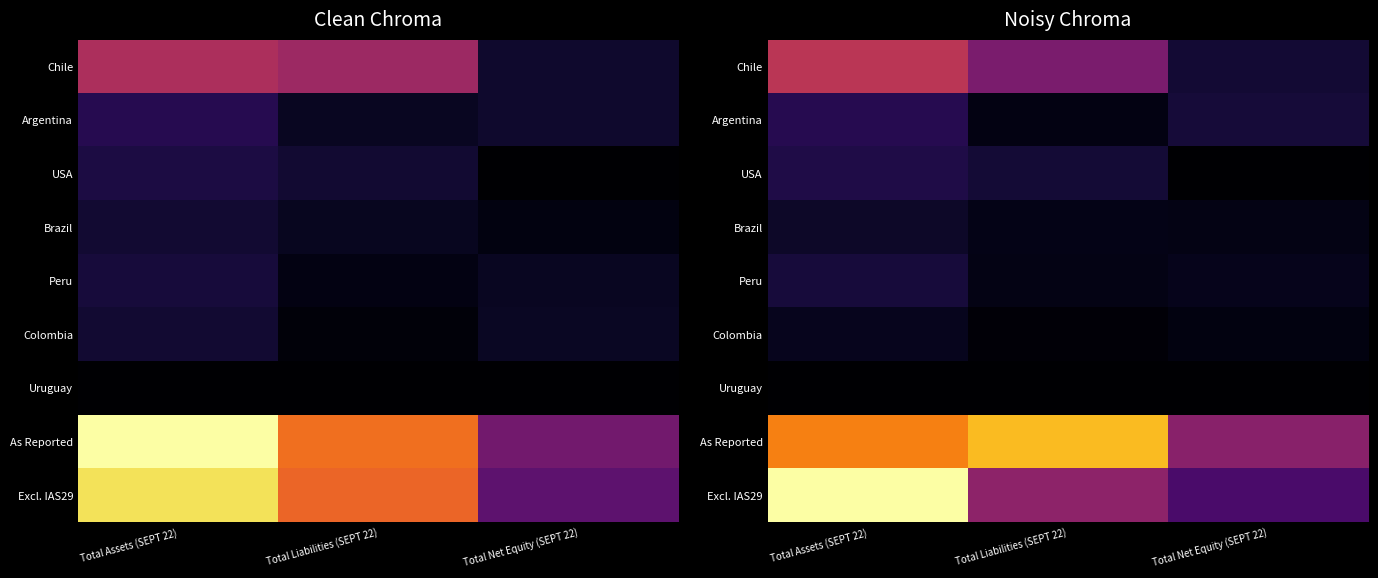

The value of Uruguay at Total Assets (SEPT 22) is 9608.2. True or false?

False